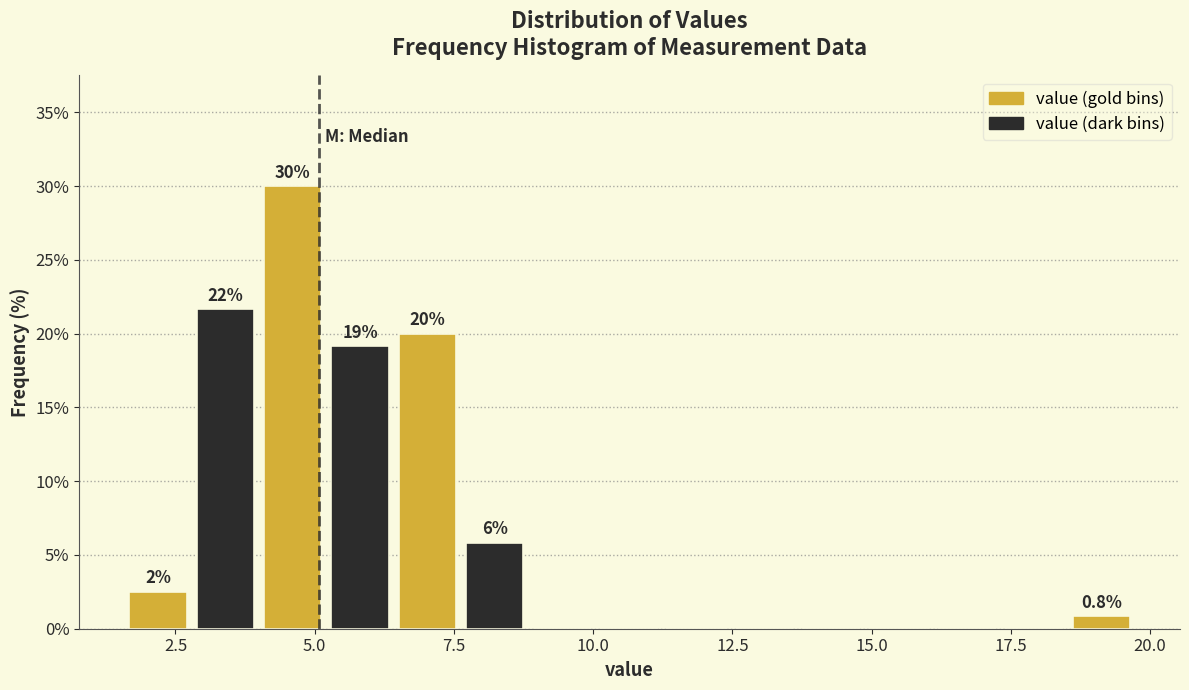

Around what value on the x-axis is the tallest bar? Give the approximate position of its centre, as read against the axis.

4.5